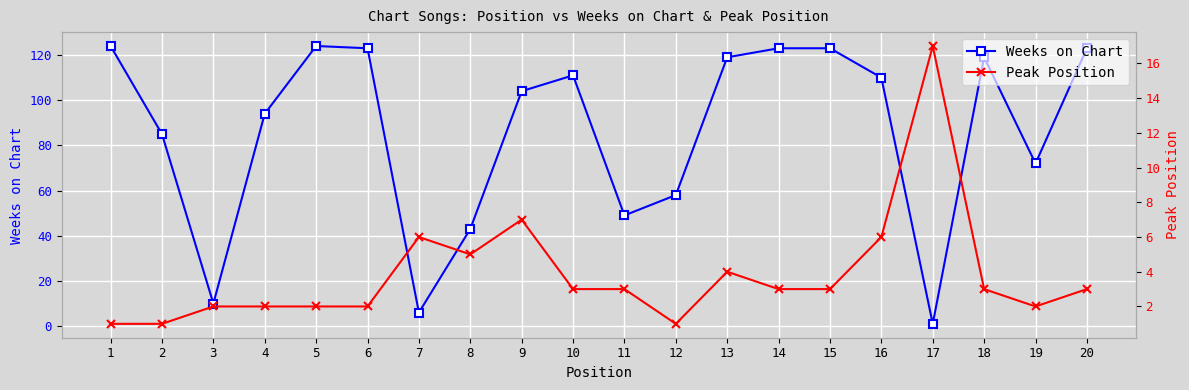

What is the spread (max minus min) of values at 5?

122